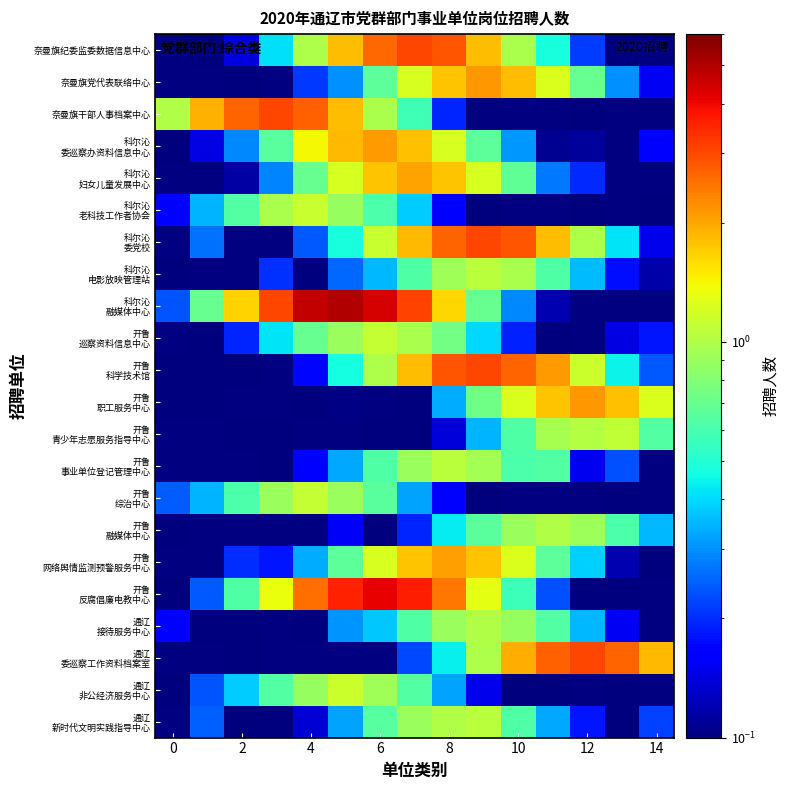

Rank the series by their maximum value, from highest to lowest.

通辽 新时代文明实践指导中心, 通辽 委巡察工作资料档案室, 开鲁 反腐倡廉电教中心, 开鲁 网络舆情监测预警服务中心, 开鲁 事业单位登记管理中心, 开鲁 青少年志愿服务指导中心, 开鲁 科学技术馆, 开鲁 巡察资料信息中心, 科尔沁 融媒体中心, 奈曼旗干部人事档案中心, 开鲁 职工服务中心, 通辽 非公经济服务中心, 开鲁 综治中心, 开鲁 融媒体中心, 奈曼旗党代表联络中心, 奈曼旗纪委监委数据信息中心, 科尔沁 电影放映管理站, 科尔沁 委党校, 科尔沁 老科技工作者协会, 通辽 接待服务中心, 科尔沁 妇女儿童发展中心, 科尔沁 委巡察办资料信息中心